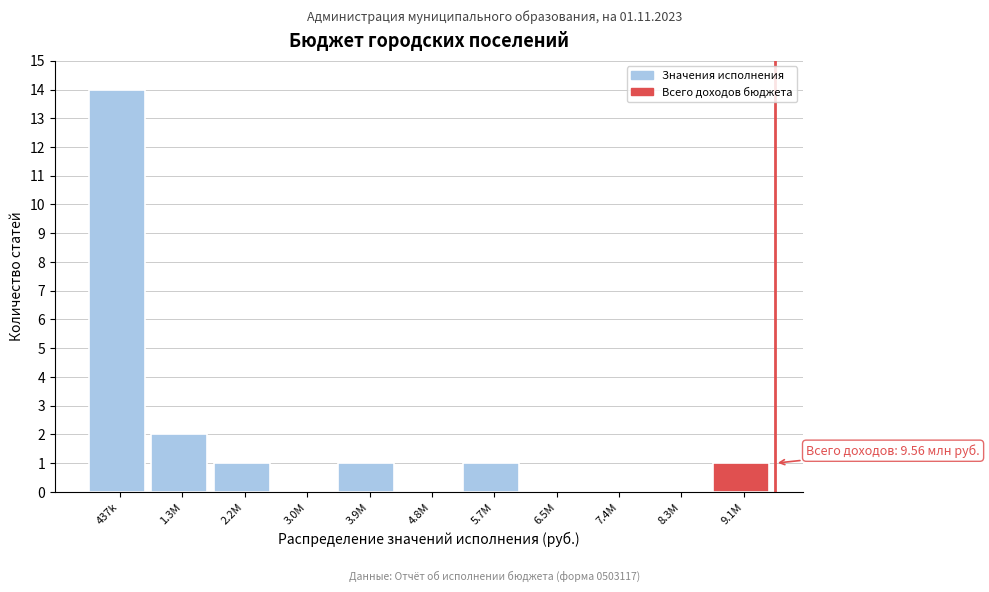

Reading left to right, transcribe all the data shown in this chart.

437k=14	1.3M=2	2.2M=1	3.0M=0	3.9M=1	4.8M=0	5.7M=1	6.5M=0	7.4M=0	8.3M=0	9.1M=1